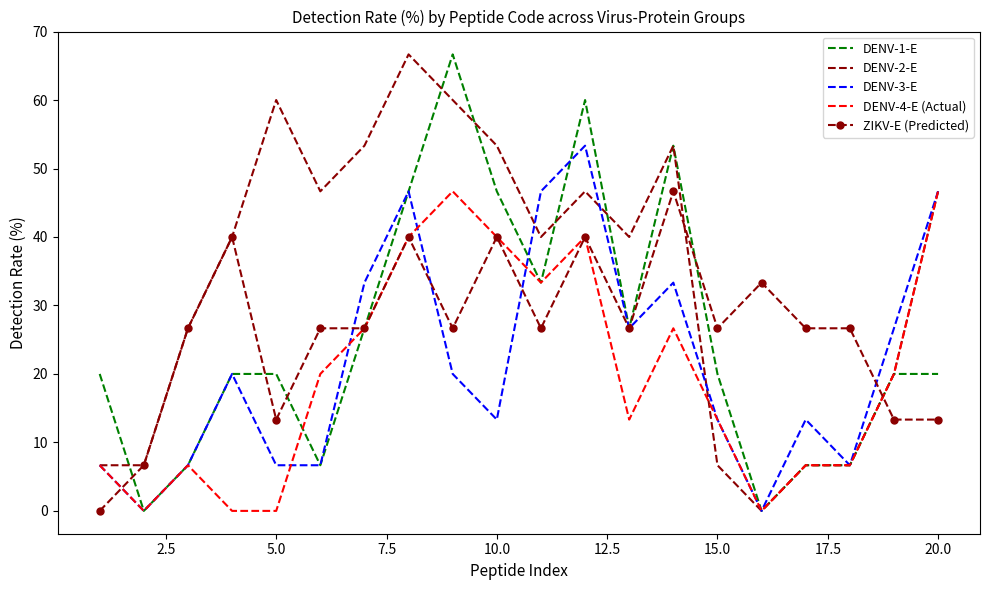

What is the greatest value displayed?

66.7